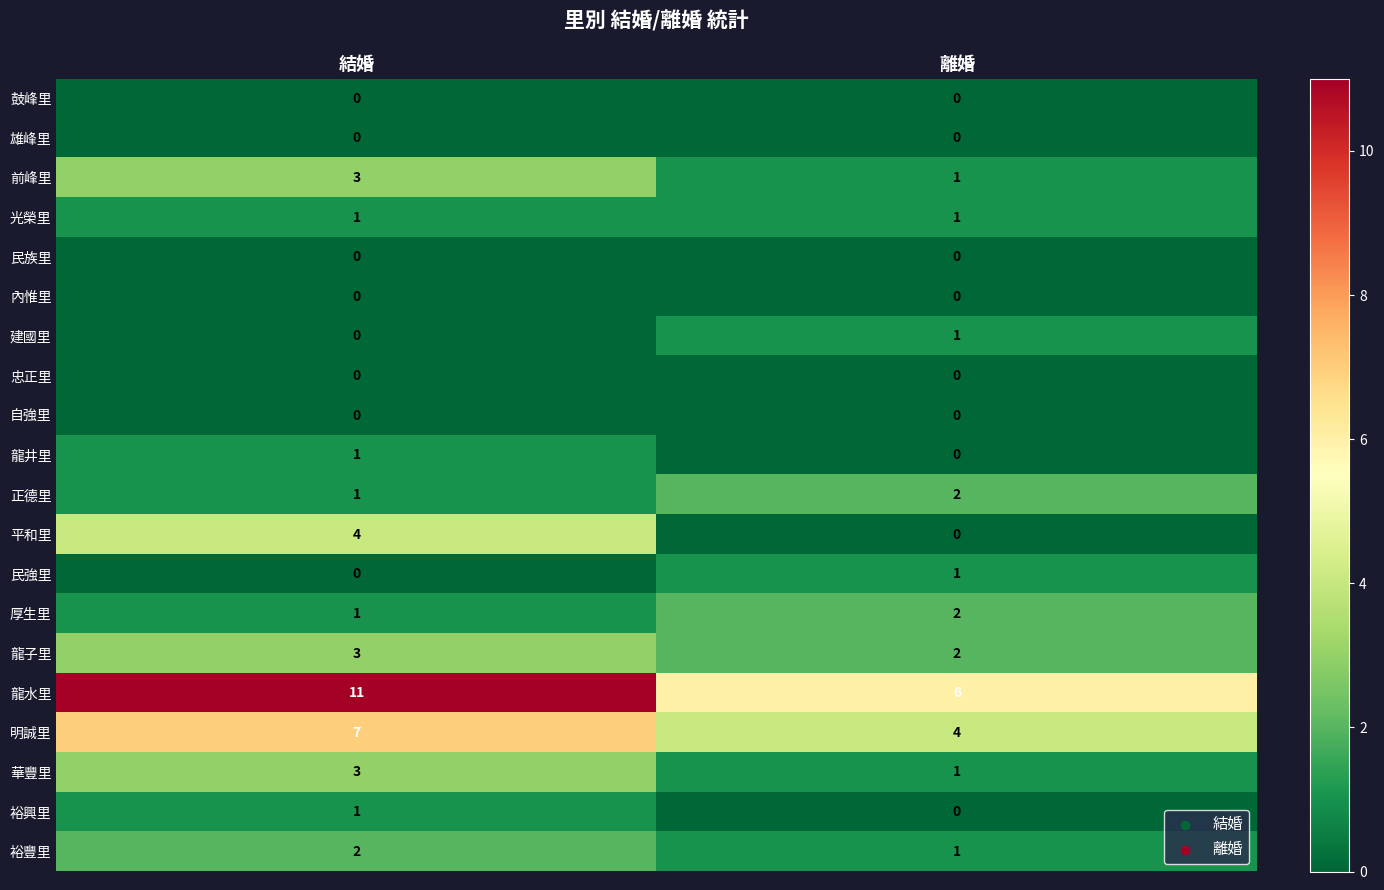

How many categories are shown in the chart?

2